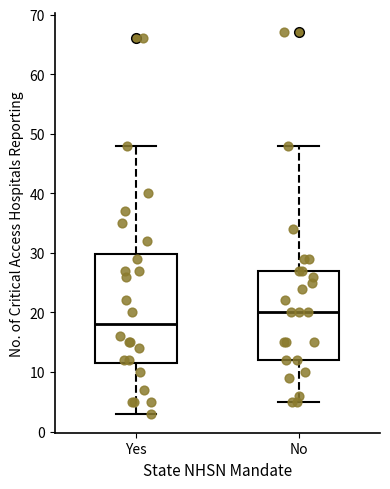

Comparing the boxes themselves (not the whiskers), which one is the tallest?

Yes